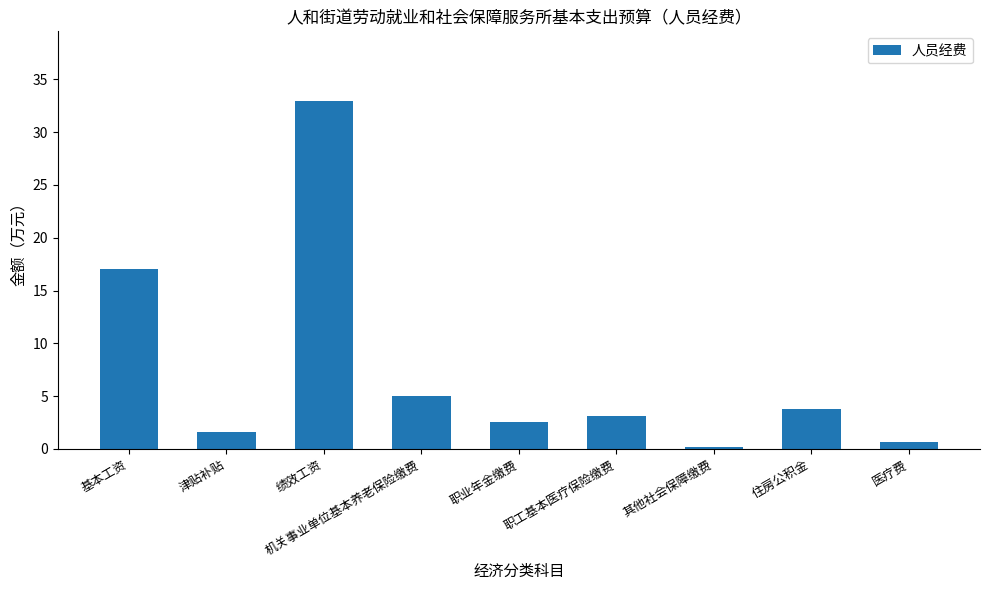

Rank the categories by value from highest to lowest.

绩效工资, 基本工资, 机关事业单位基本养老保险缴费, 住房公积金, 职工基本医疗保险缴费, 职业年金缴费, 津贴补贴, 医疗费, 其他社会保障缴费